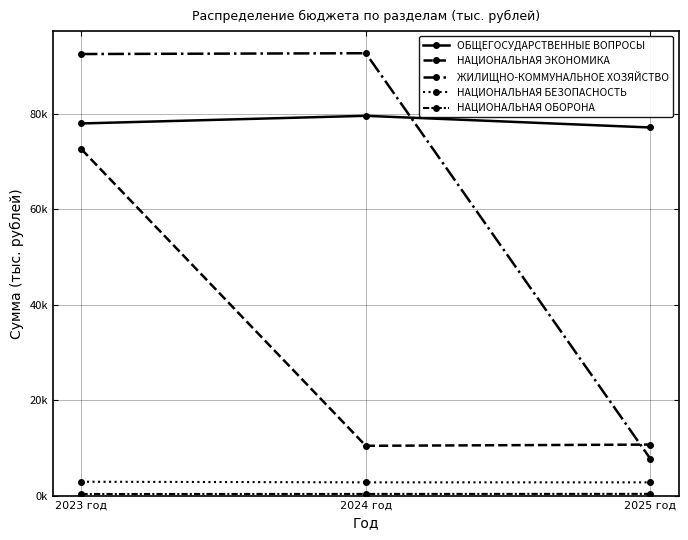

The ОБЩЕГОСУДАРСТВЕННЫЕ ВОПРОСЫ series shows 25922.4 at 2023 год. True or false?

False